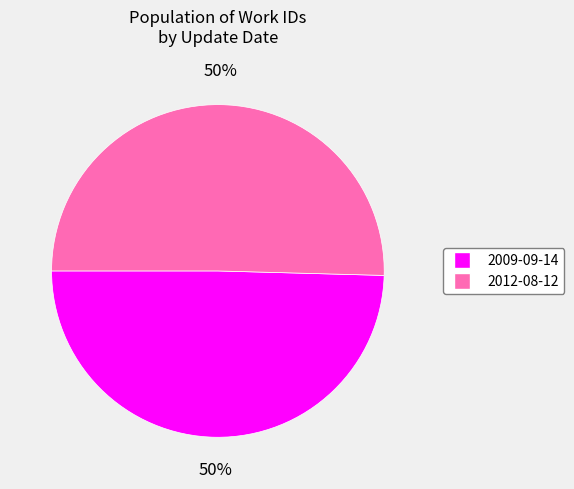

To the nearest percent, what portion does 2009-09-14 represent?

50%